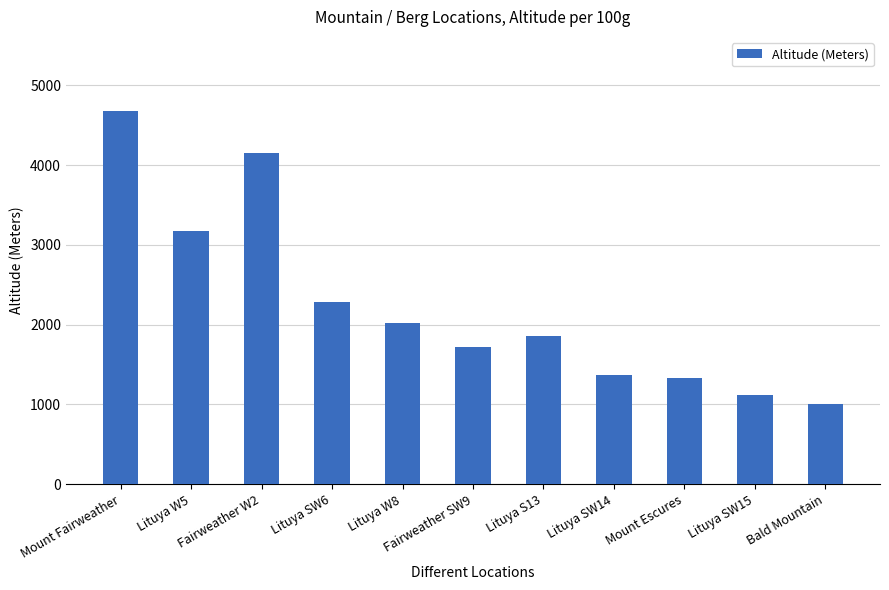

Is it true that the value at Lituya SW6 is 555?

False